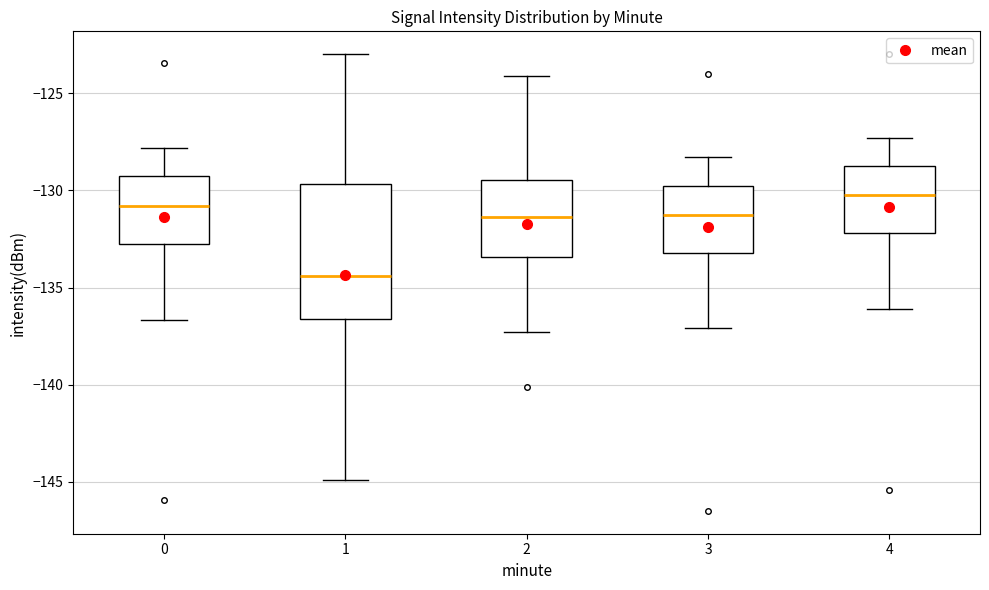

Reading left to right, transcribe this box plot: for each box, give where its median line is, the range the box spans, and where its two whiskers end, as read against the y-axis. The values are not printed on the chart, so give them approximately, as read against the axis.

0: median -131.0, box -133.0 to -129.5, whiskers -136.5 to -128.0
1: median -134.5, box -136.5 to -129.5, whiskers -145.0 to -123.0
2: median -131.5, box -133.5 to -129.5, whiskers -137.5 to -124.0
3: median -131.0, box -133.0 to -129.5, whiskers -137.0 to -128.5
4: median -130.0, box -132.0 to -128.5, whiskers -136.0 to -127.5